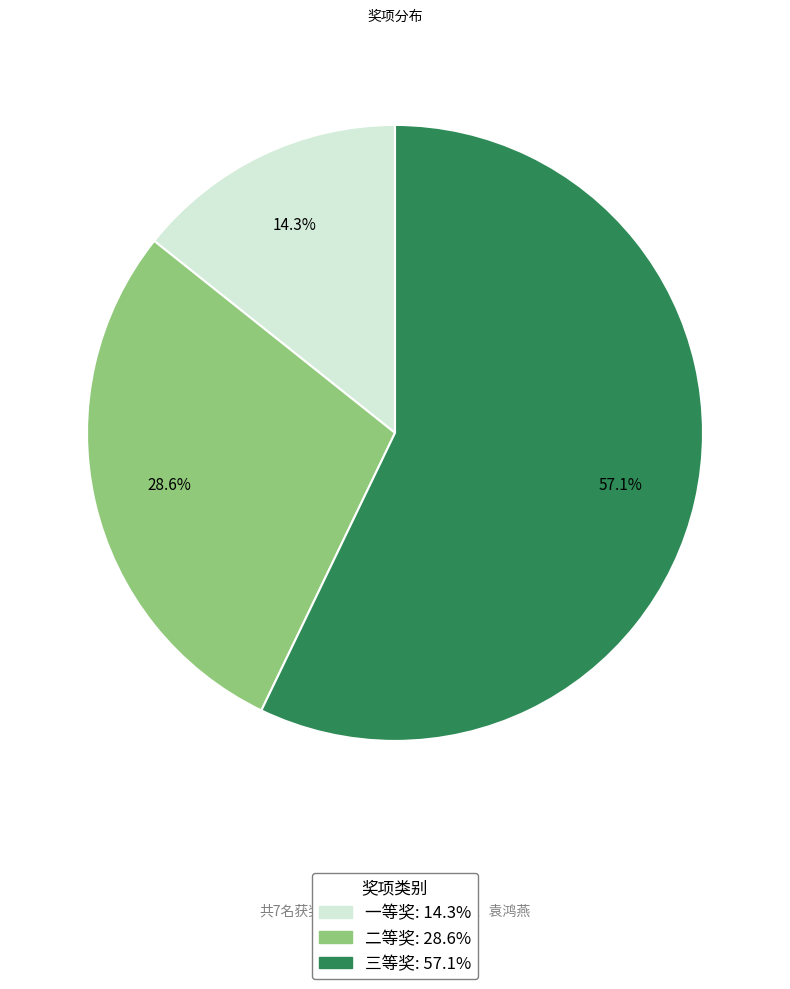

Between 二等奖 and 三等奖, which is larger?

三等奖